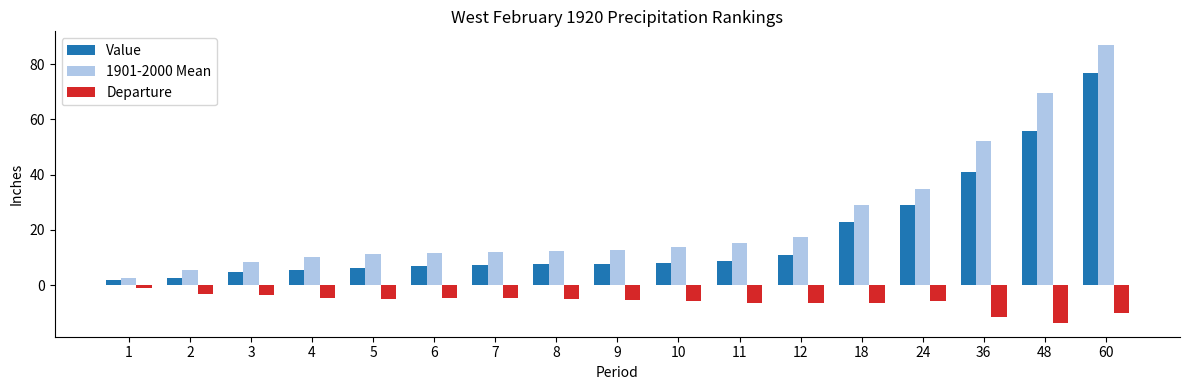

At how many categories does at least one series exceed 51?

3